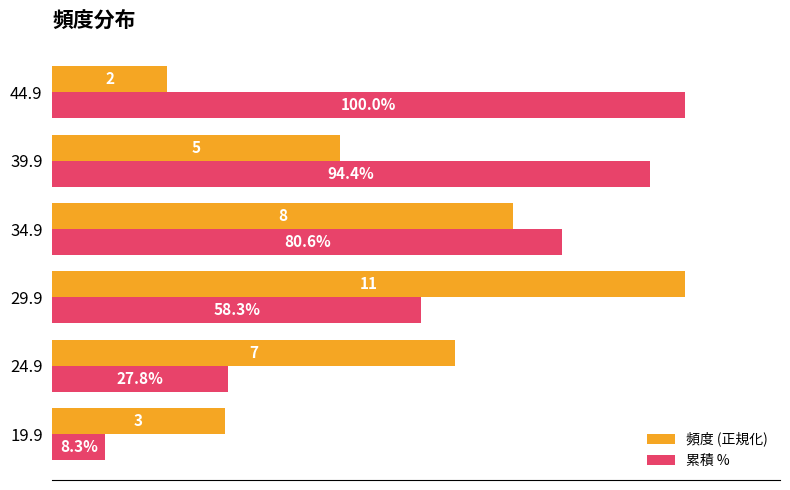

Rank the series at 44.9 from highest to lowest value.

累積 %, 頻度 (正規化)